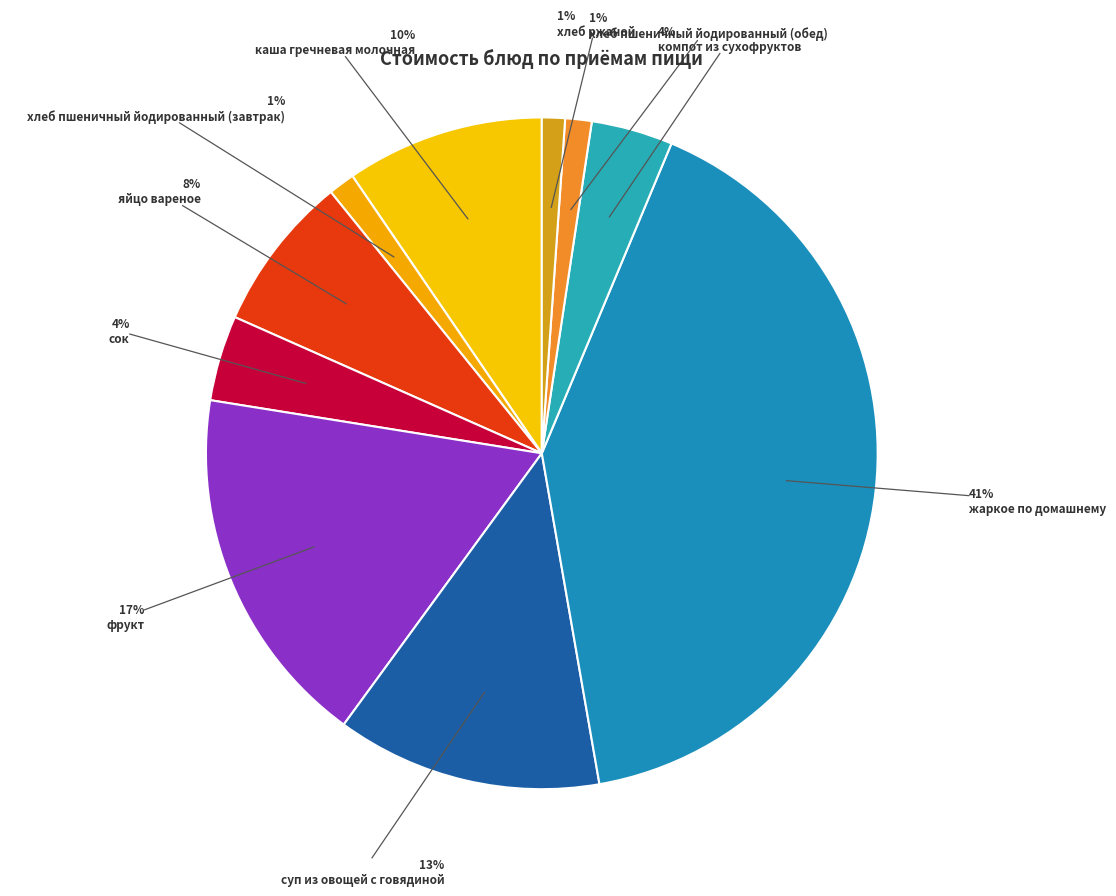

How many segments does this pie chart have?

10